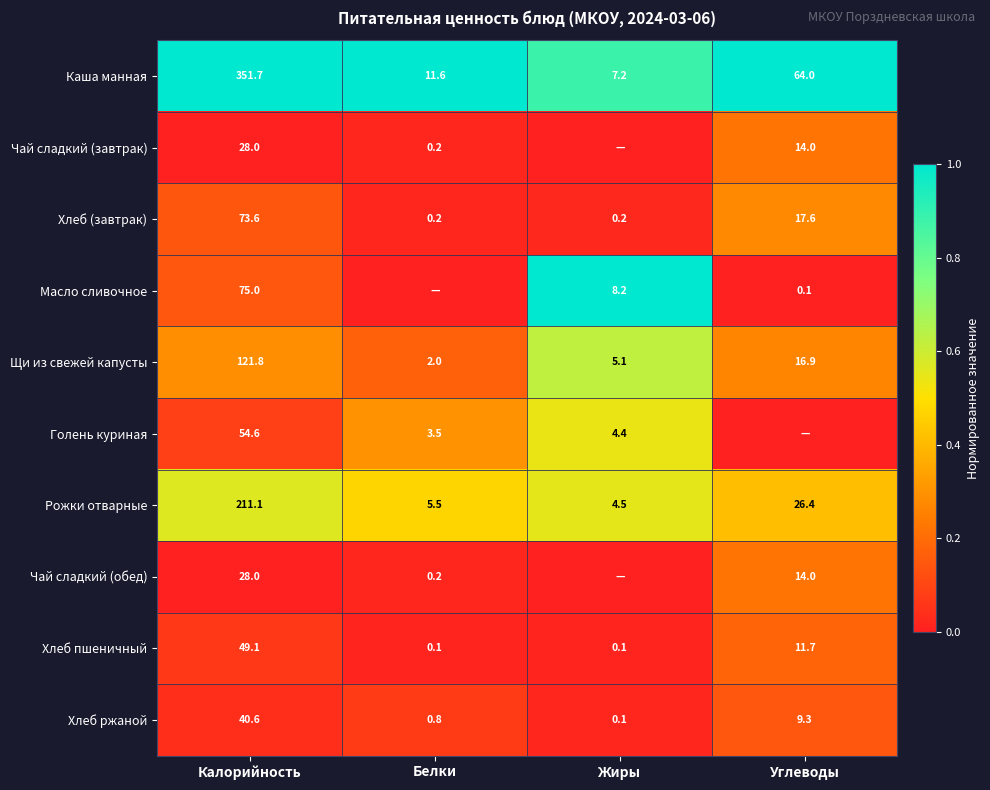

How many series are shown in this chart?

10